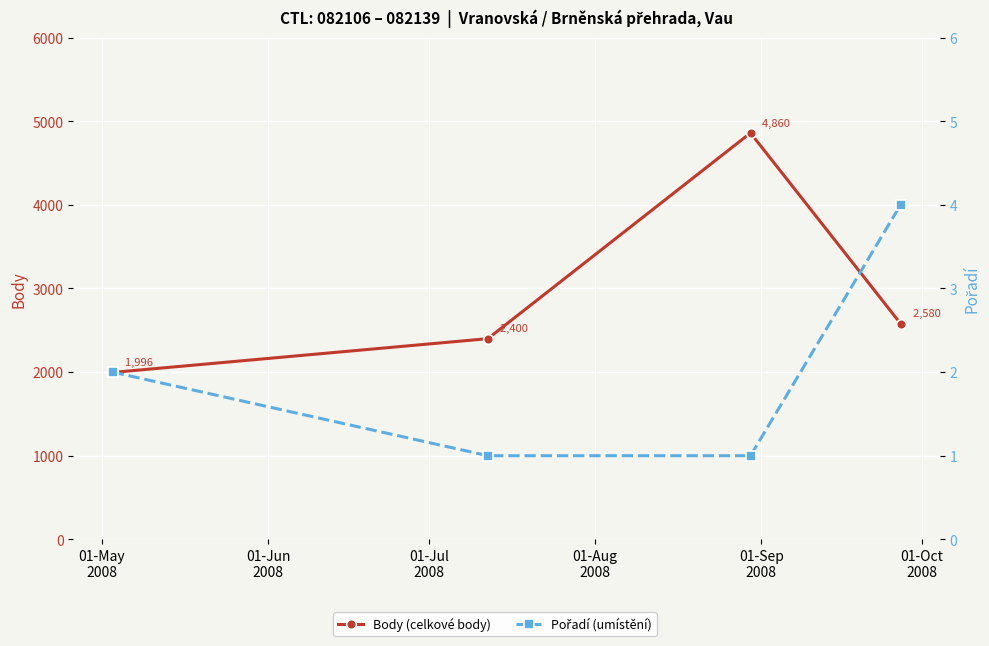

What is the minimum value shown in the chart?

1